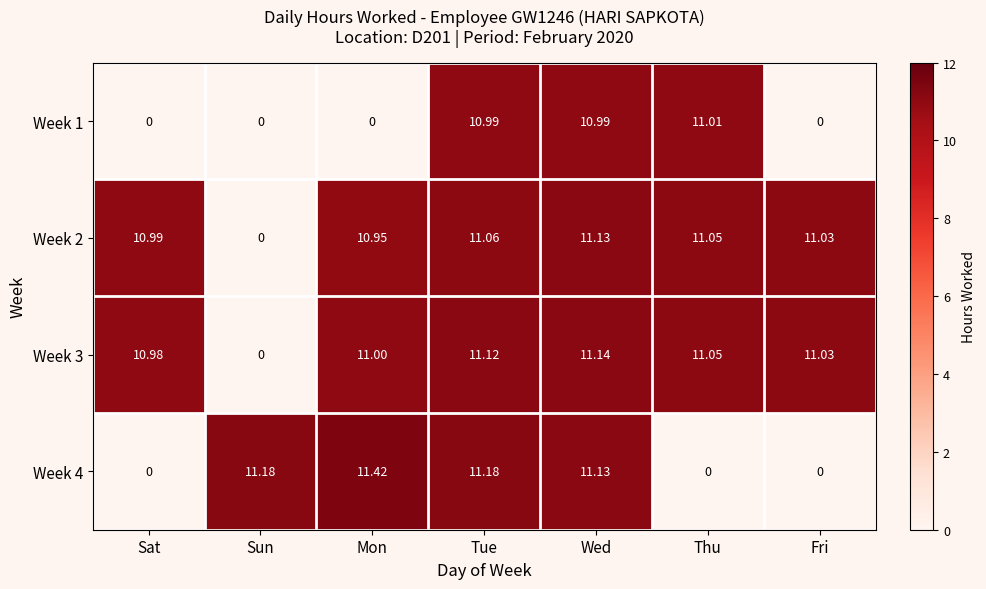

At which category is the sum across all series the highest?

Wed